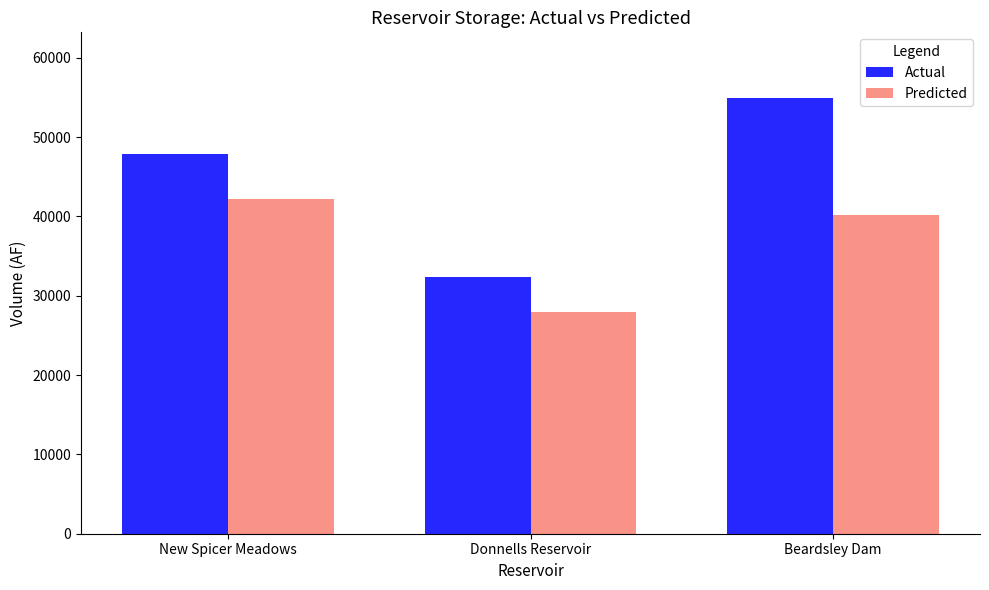

True or false: Actual has a value of 63249 at New Spicer Meadows.

False